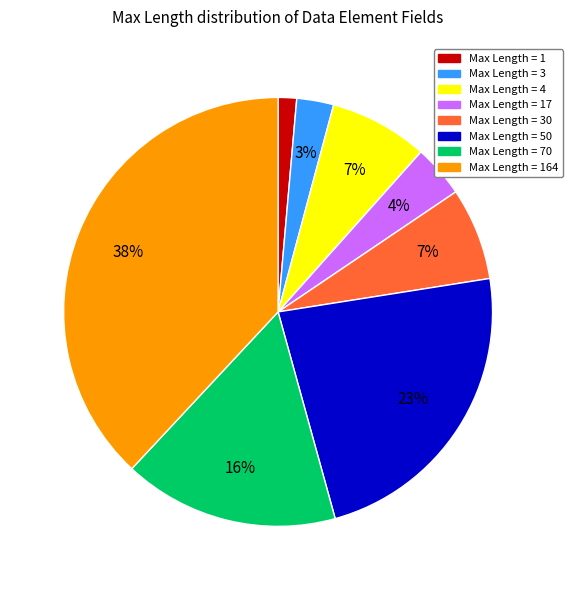

Does any single category account for the majority?

No